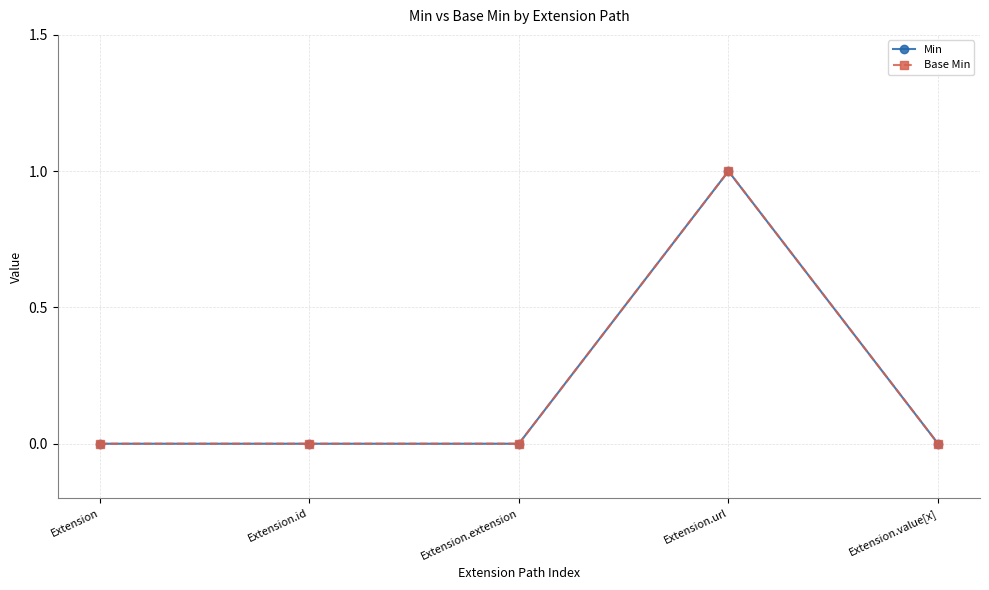

True or false: Min and Base Min intersect in this chart.

False